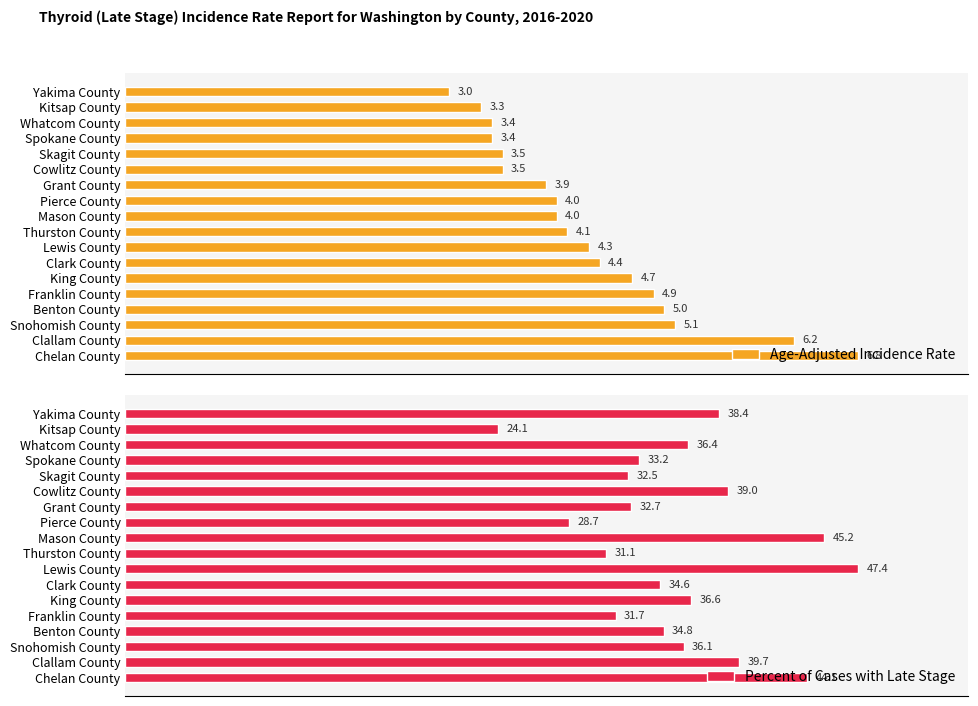

Reading right to left, extract all data points from this chart.

Age-Adjusted Incidence Rate: 6.8	6.2	5.1	5.0	4.9	4.7	4.4	4.3	4.1	4.0	4.0	3.9	3.5	3.5	3.4	3.4	3.3	3.0
Percent of Cases with Late Stage: 44.1	39.7	36.1	34.8	31.7	36.6	34.6	47.4	31.1	45.2	28.7	32.7	39.0	32.5	33.2	36.4	24.1	38.4